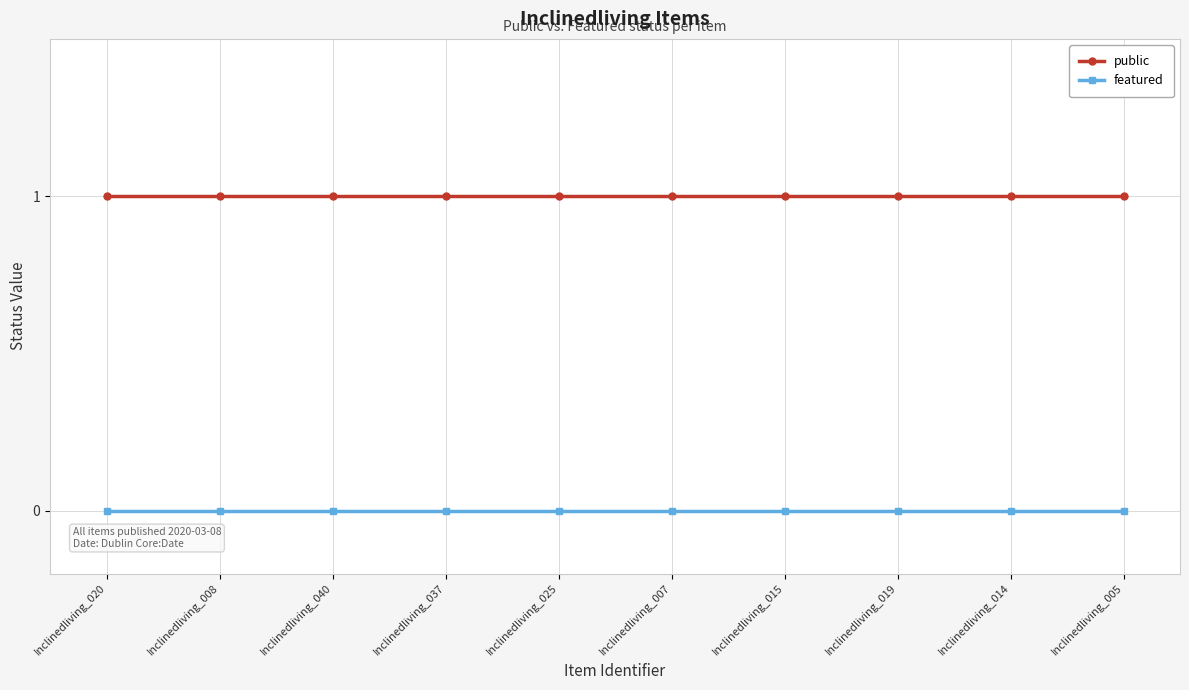

Reading right to left, extract all data points from this chart.

public: 1	1	1	1	1	1	1	1	1	1
featured: 0	0	0	0	0	0	0	0	0	0